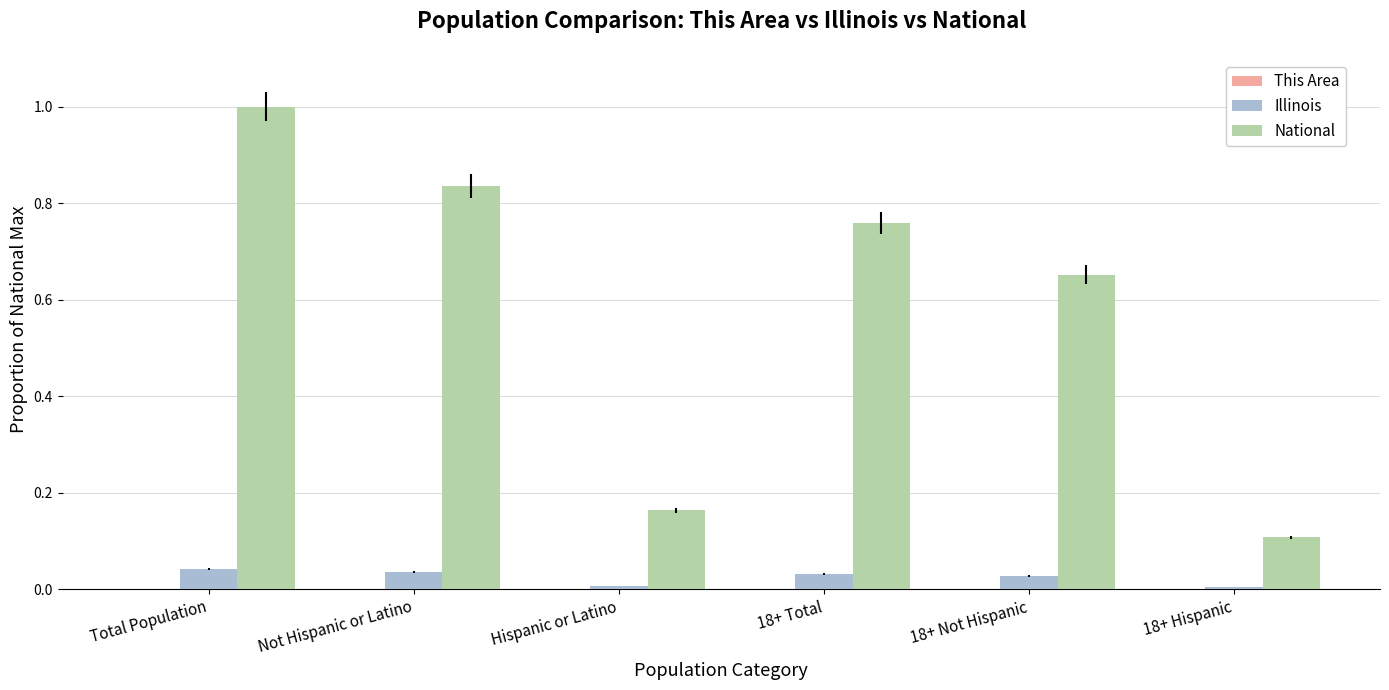

Is it true that Illinois equals 0.0 at Hispanic or Latino?

True